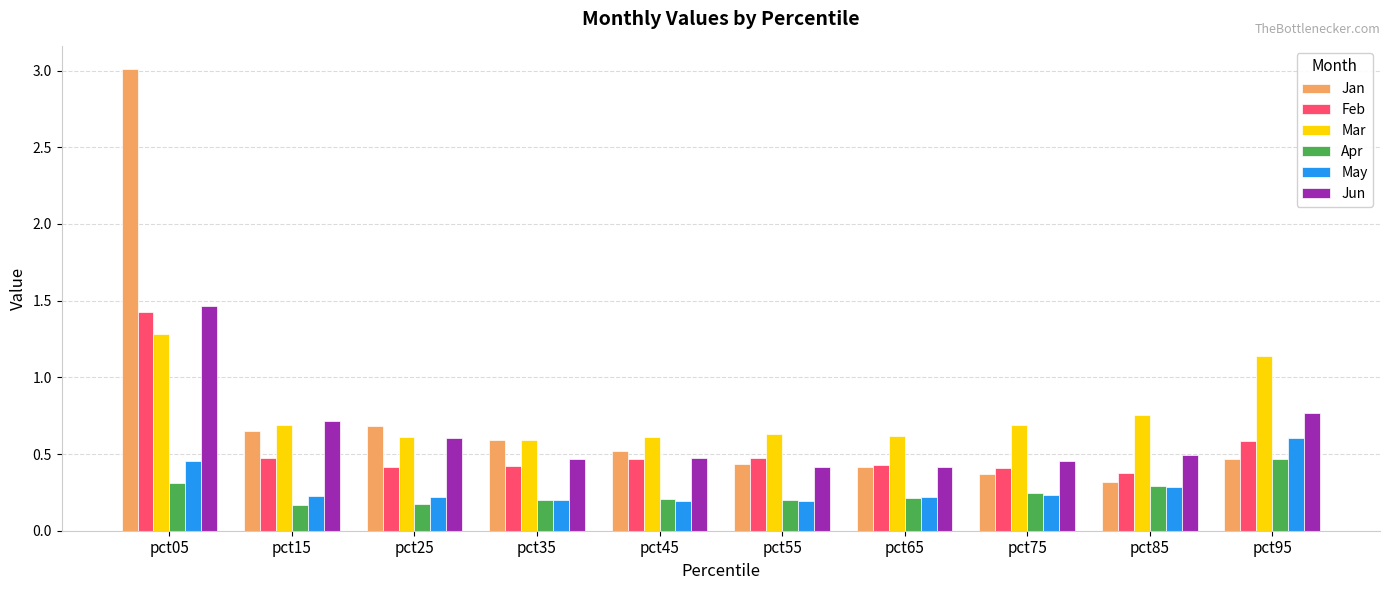

What is the difference between the maximum and second lowest values in the Jun series?

1.0